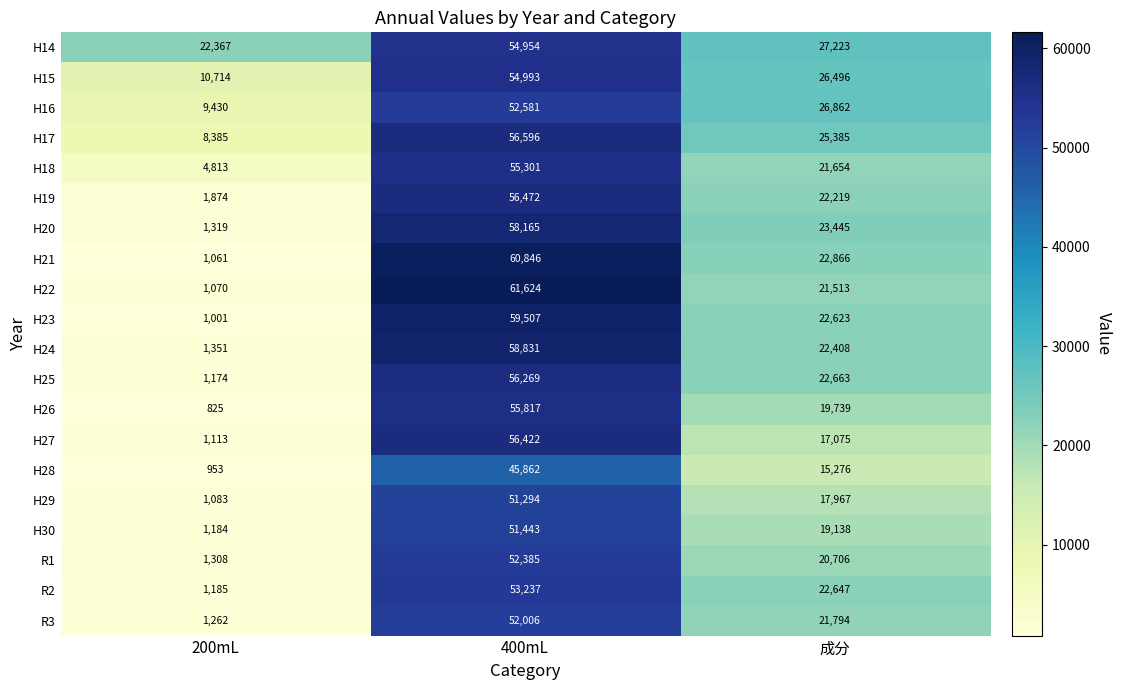

Between 200mL and 400mL, which series saw the biggest shift?

H22